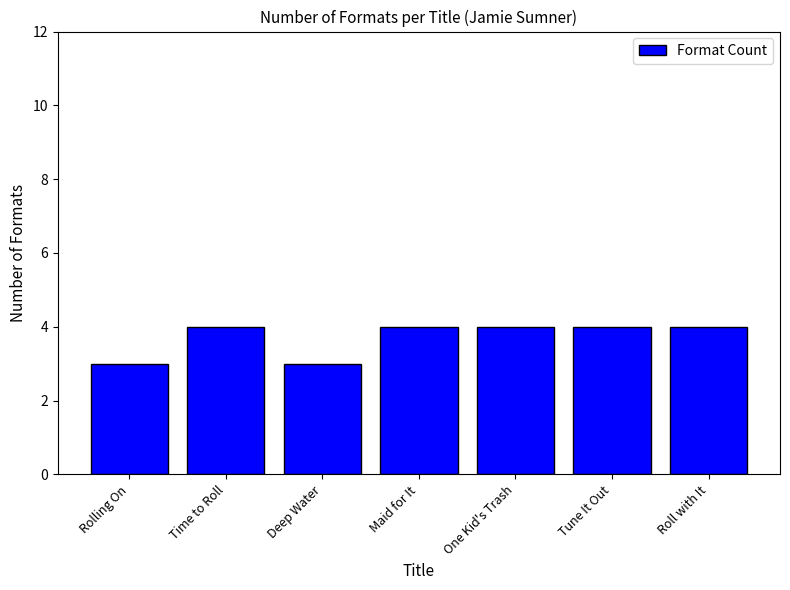

What is the minimum value shown in the chart?

3